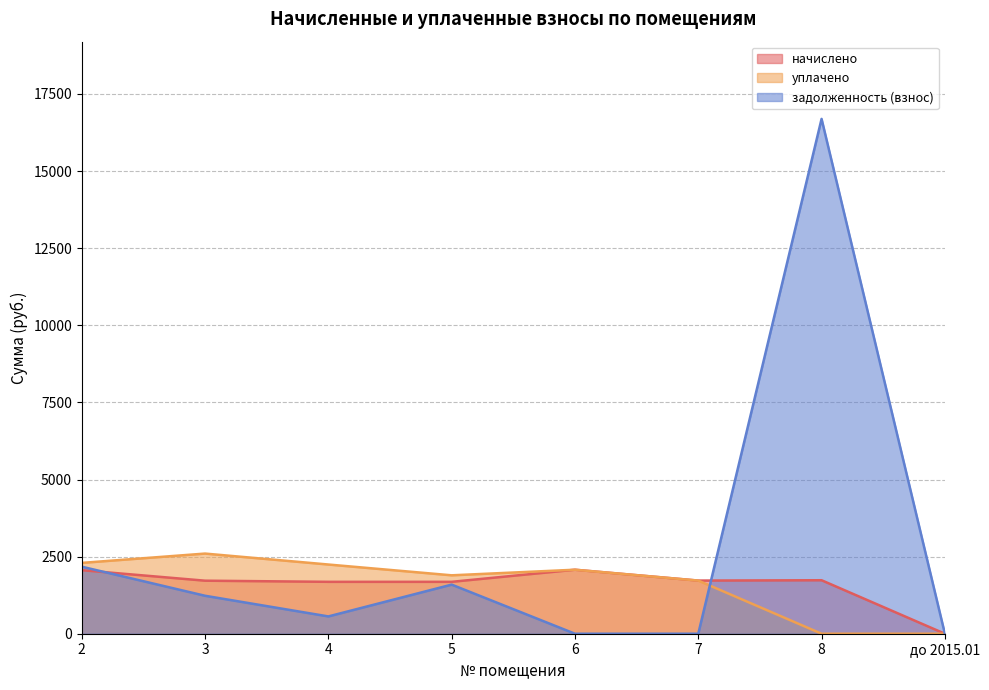

At how many categories does at least one series exceed 14868?

1